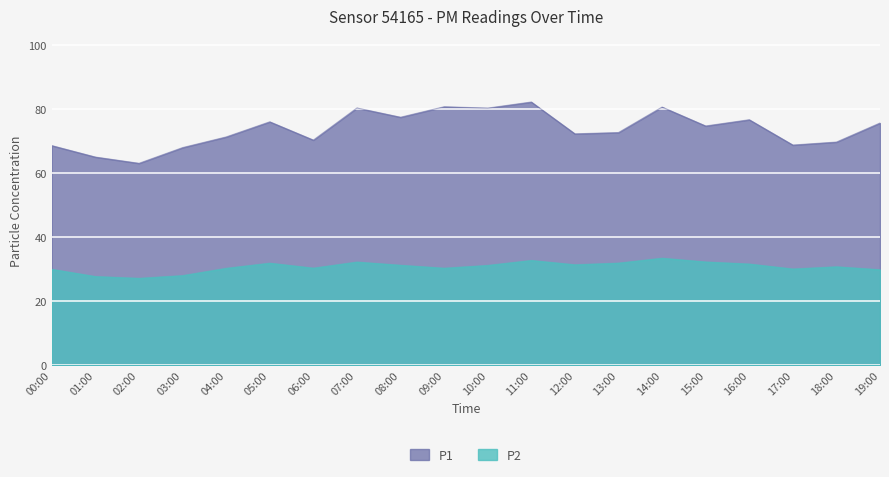

List the series in order of their peak value, lowest first.

P2, P1